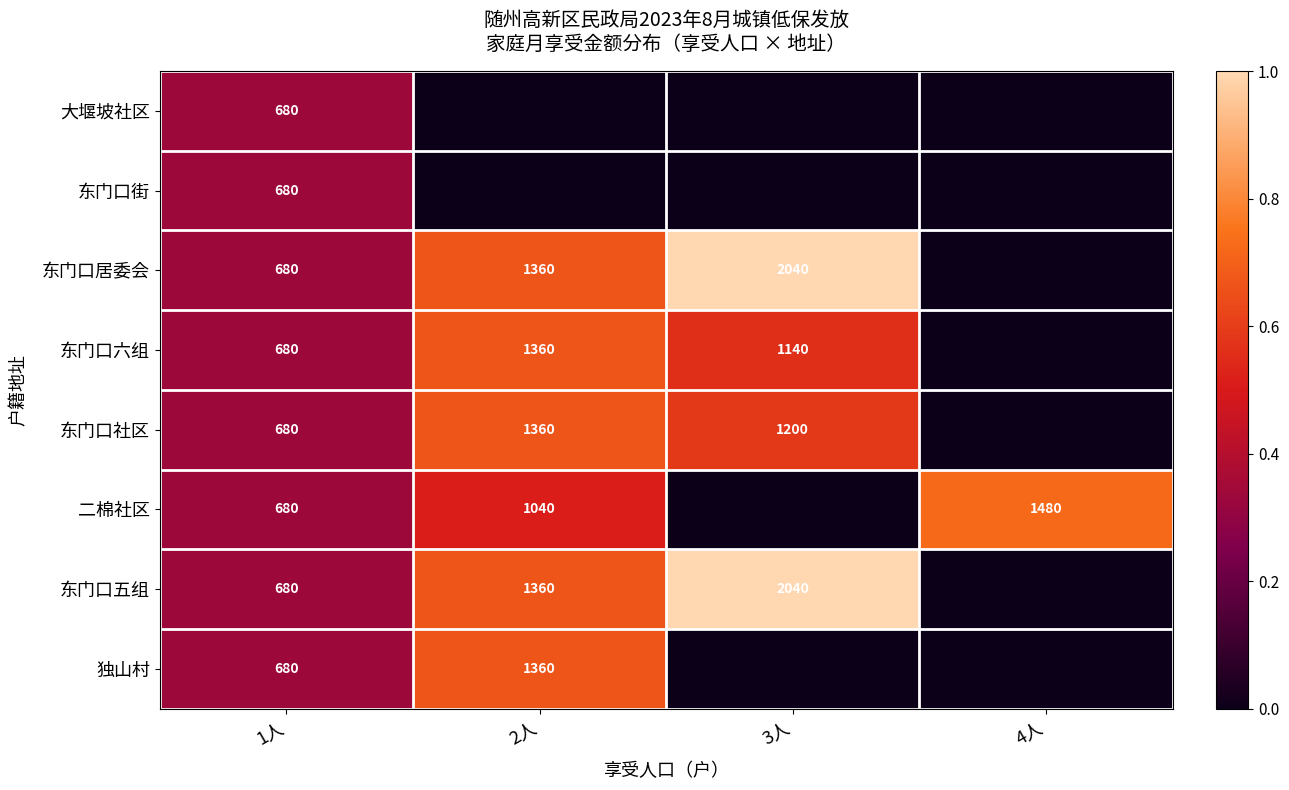

What is the total value across all series at 1人?

5440